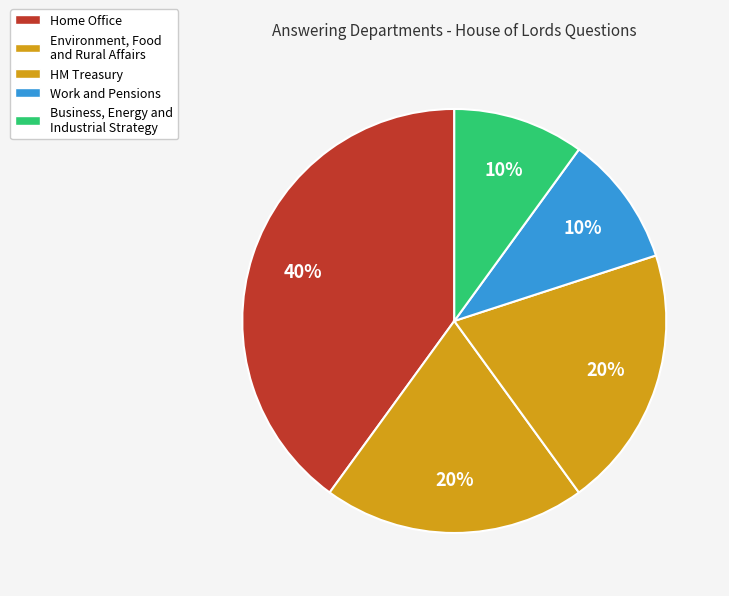

Count the number of slices in the pie.

5